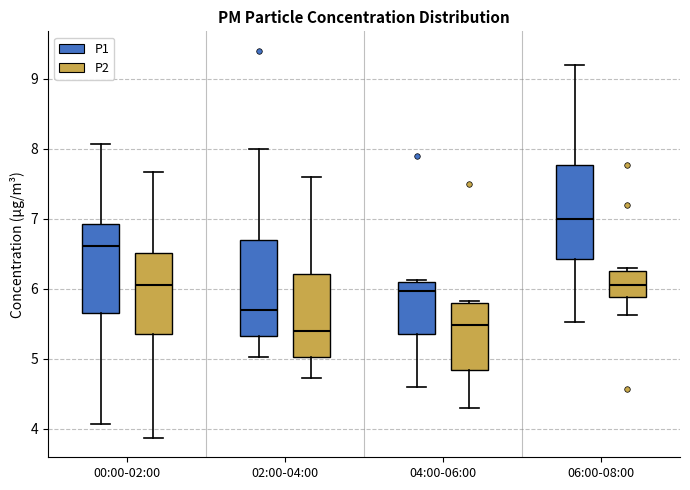

Reading left to right, transcribe this box plot: for each box, give where its median line is, the range the box spans, and where its two whiskers end, as read against the y-axis. The values are not printed on the chart, so give them approximately, as read against the axis.

00:00-02:00 (P1): median 6.6, box 5.7 to 6.9, whiskers 4.1 to 8.1
00:00-02:00 (P2): median 6.1, box 5.4 to 6.5, whiskers 3.9 to 7.7
02:00-04:00 (P1): median 5.7, box 5.3 to 6.7, whiskers 5.0 to 8.0
02:00-04:00 (P2): median 5.4, box 5.0 to 6.2, whiskers 4.7 to 7.6
04:00-06:00 (P1): median 6.0, box 5.4 to 6.1, whiskers 4.6 to 6.1 (just above the box's upper edge)
04:00-06:00 (P2): median 5.5, box 4.8 to 5.8, whiskers 4.3 to 5.8 (just above the box's upper edge)
06:00-08:00 (P1): median 7.0, box 6.4 to 7.8, whiskers 5.5 to 9.2
06:00-08:00 (P2): median 6.1, box 5.9 to 6.3, whiskers 5.6 to 6.3 (just above the box's upper edge)